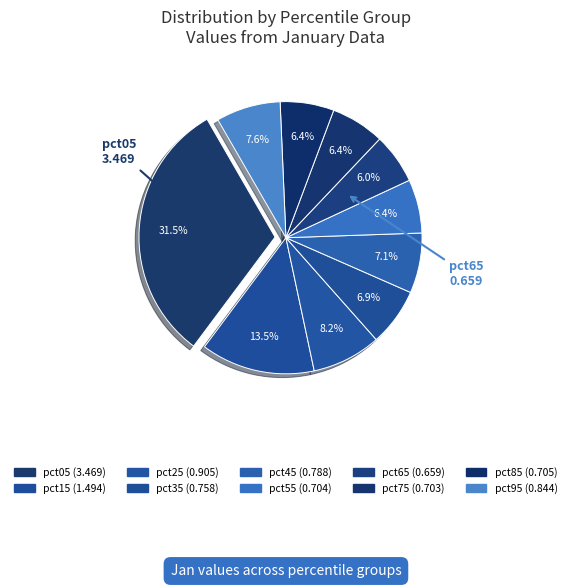

How many slices are in this pie chart?

10